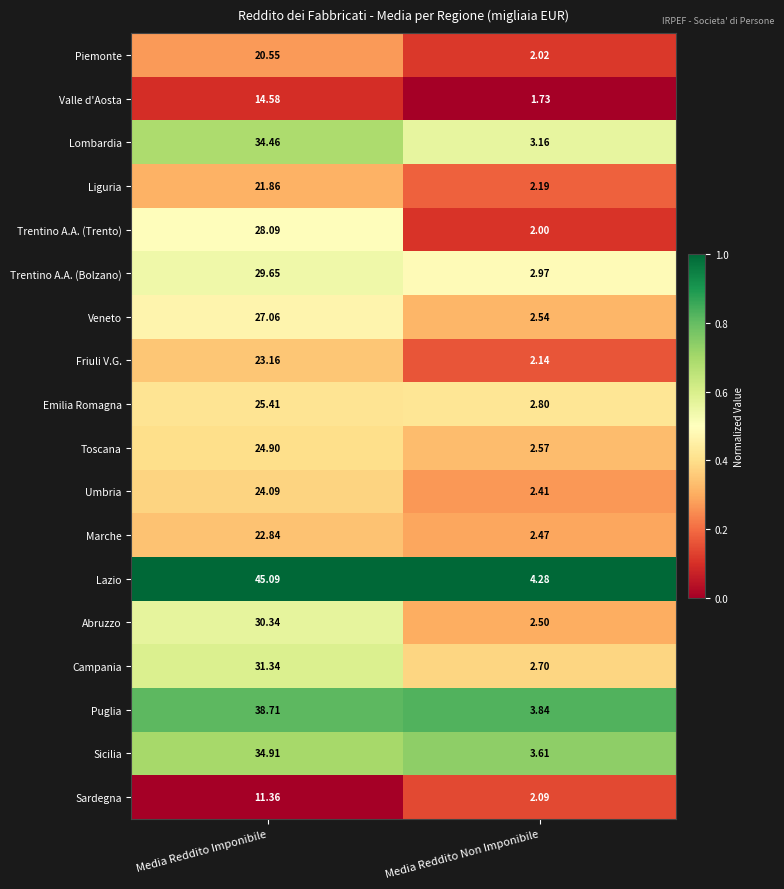

What is the total value across all series at Media Reddito Imponibile?

488.4